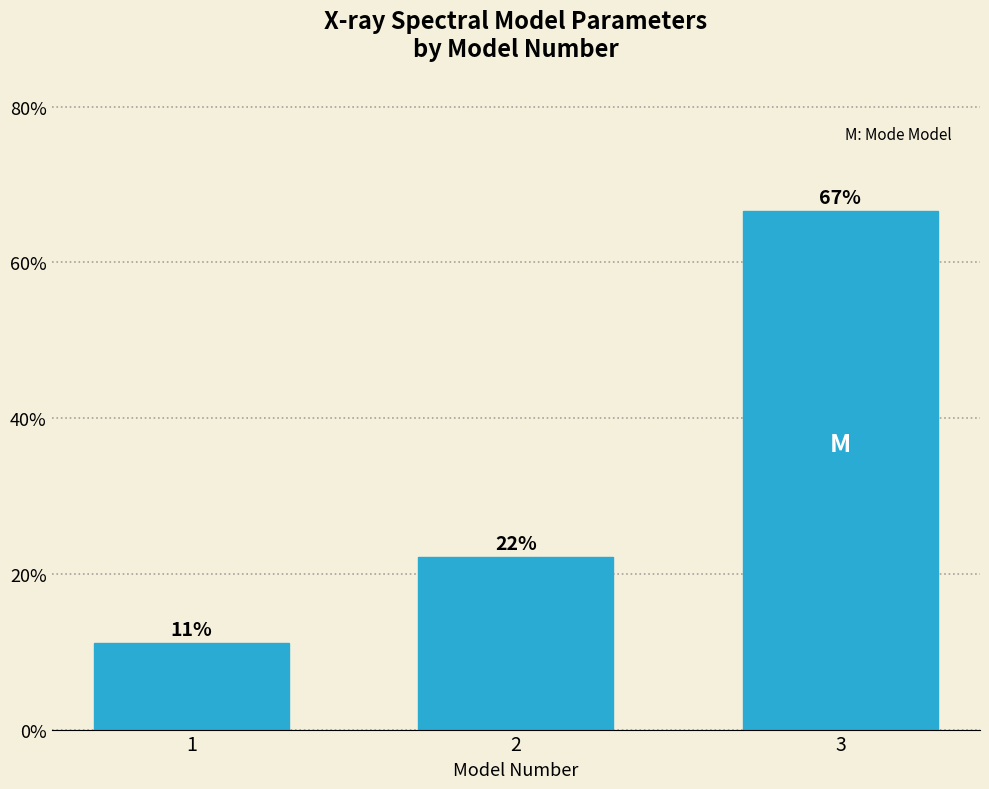

How many bars are there in total?

3